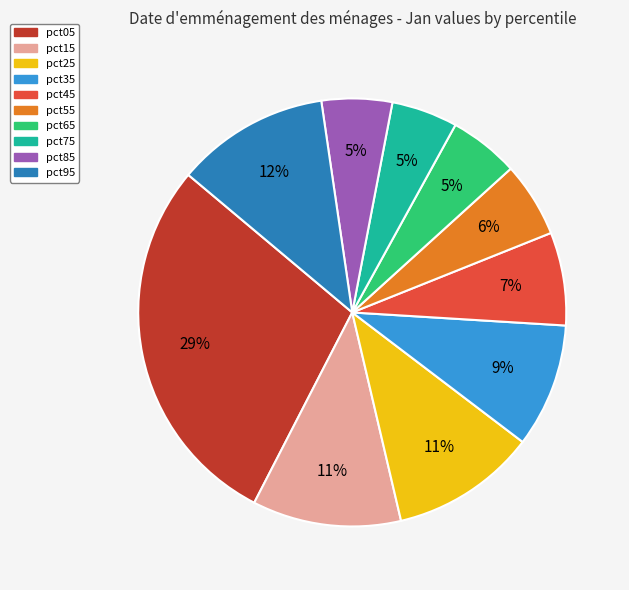

Is the sum of pct65 and pct15 greater than half?

No